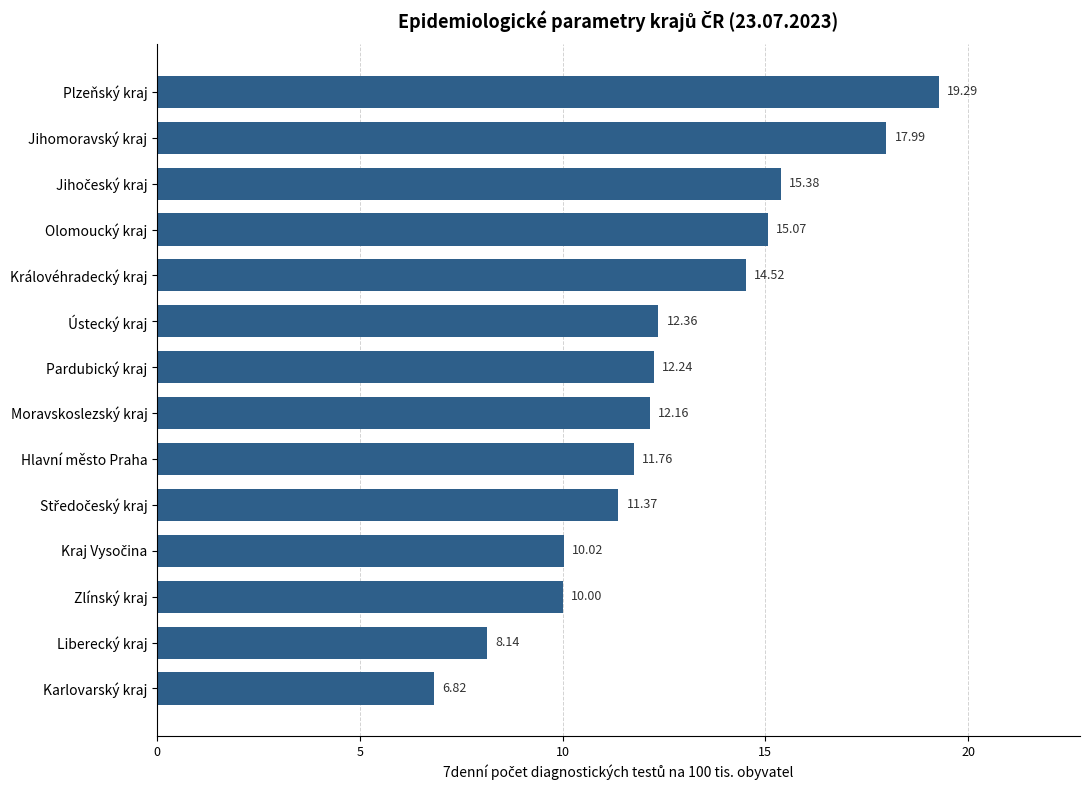

How many bars are there in total?

14